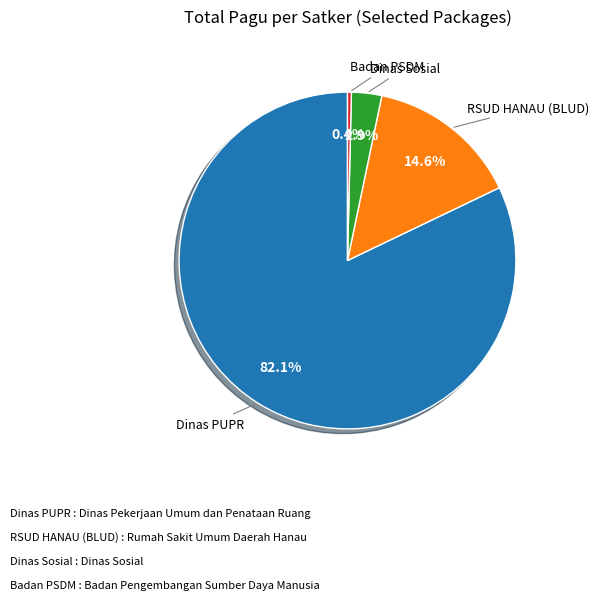

Is there any slice that represents more than half of the pie?

Yes